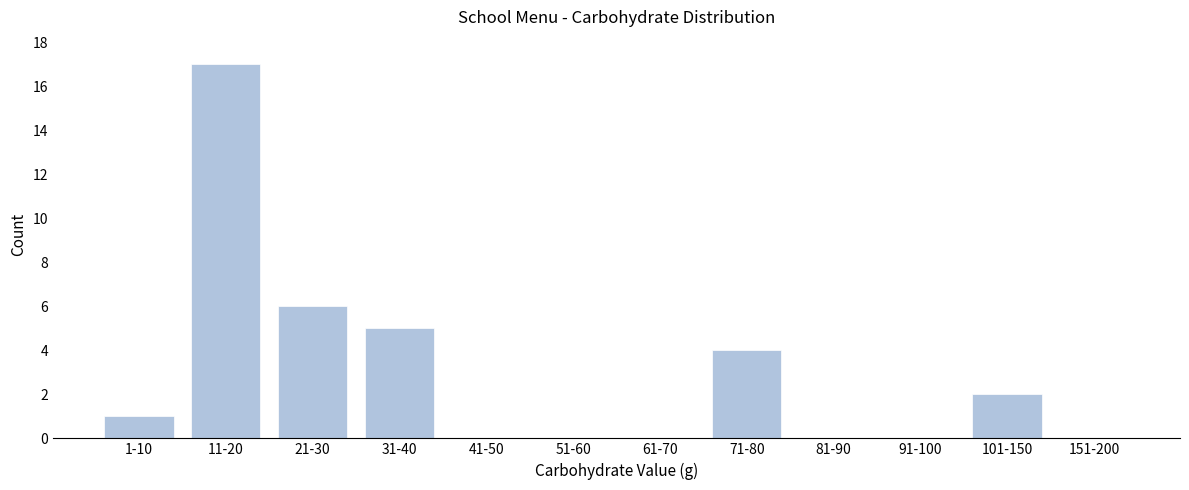

Reading left to right, list all the values displayed in this chart.

1-10=1	11-20=17	21-30=6	31-40=5	41-50=0	51-60=0	61-70=0	71-80=4	81-90=0	91-100=0	101-150=2	151-200=0